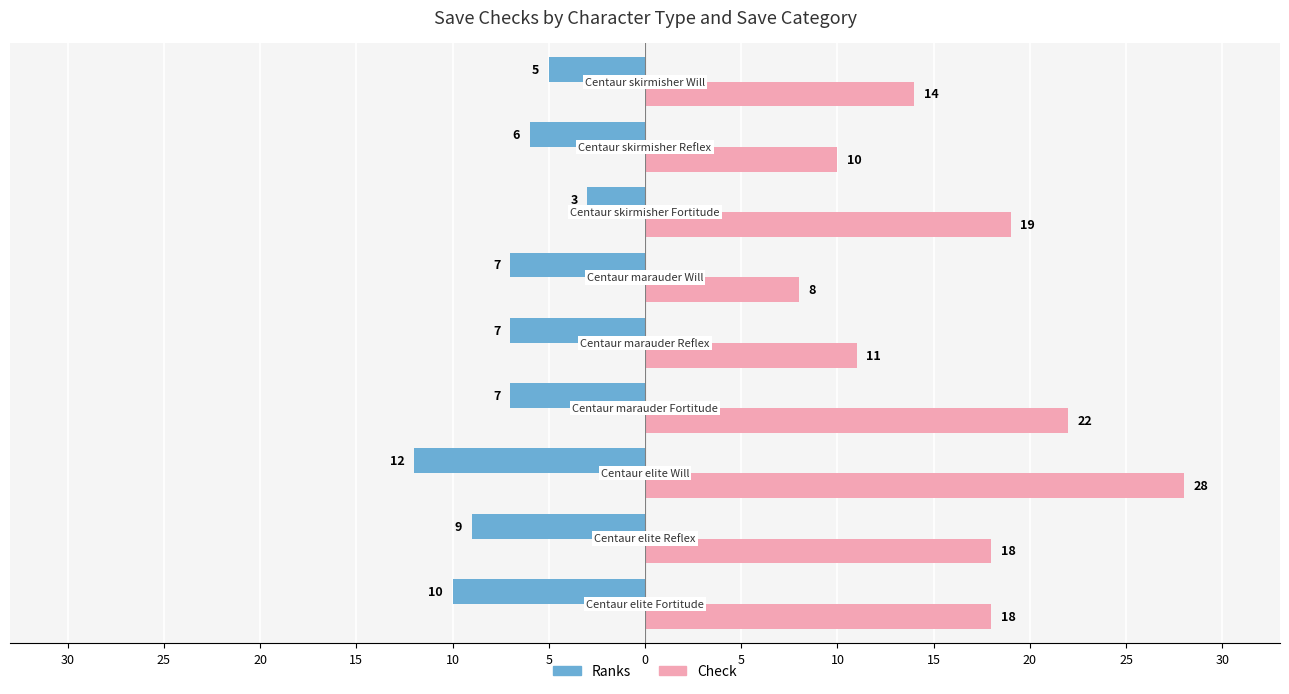

What are all the series names shown in the legend?

Ranks, Check